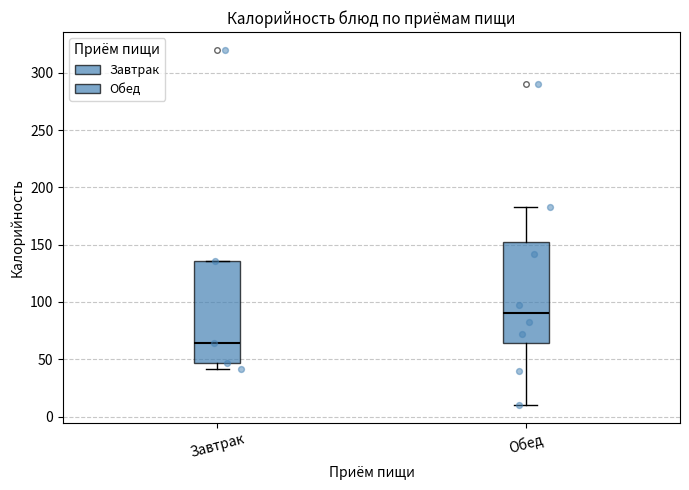

Which box's median line is the lowest?

Завтрак